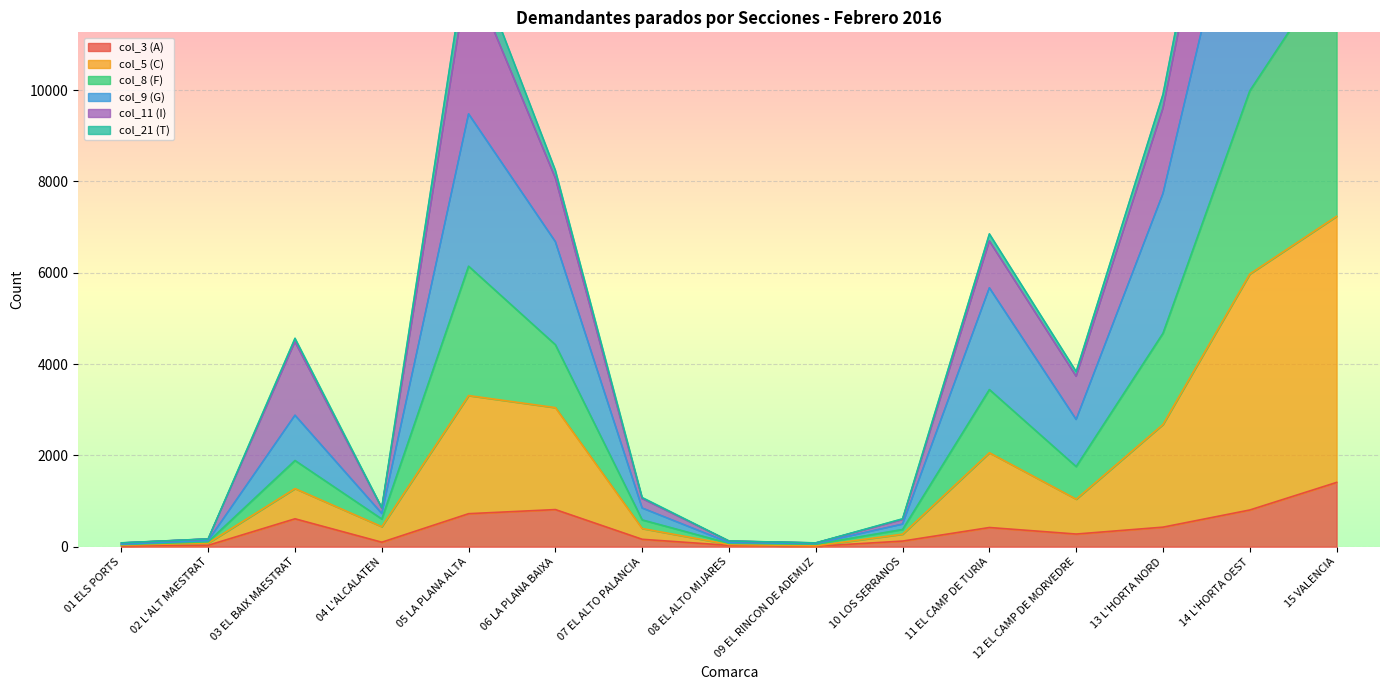

True or false: col_5 (C) and col_8 (F) intersect in this chart.

False